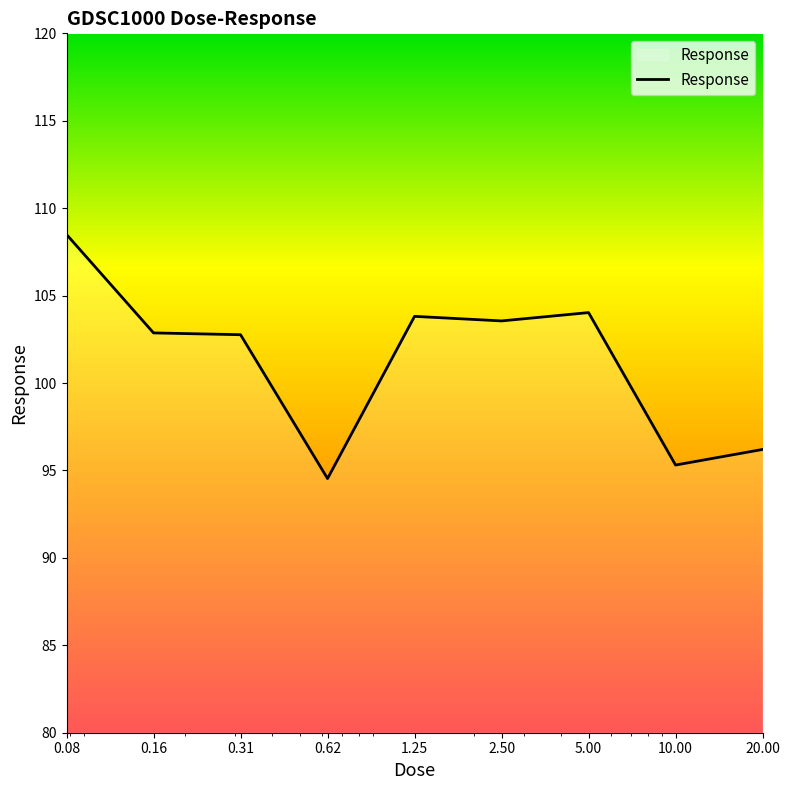

What is the difference between the maximum and minimum values?

14.0